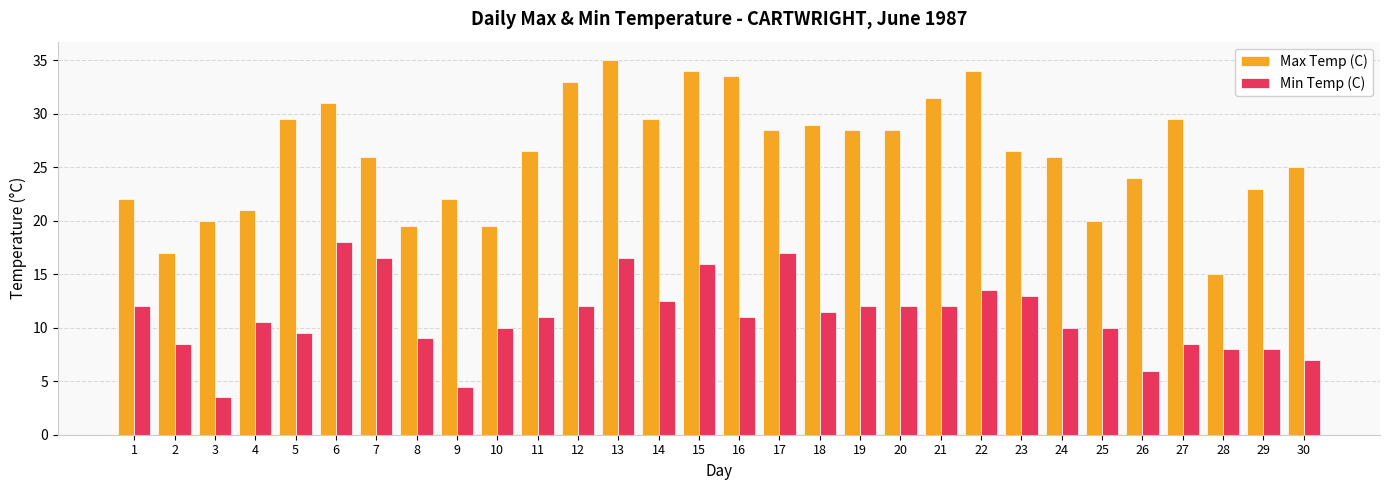

What is the maximum value for Max Temp (C)?

35.0